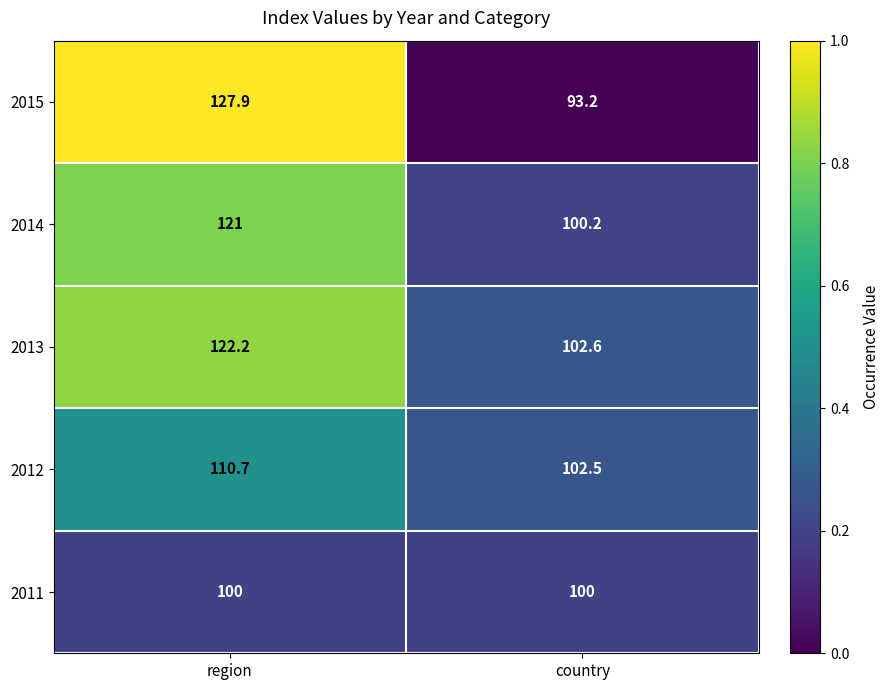

What is the difference between the 2014 values at country and region?

20.8